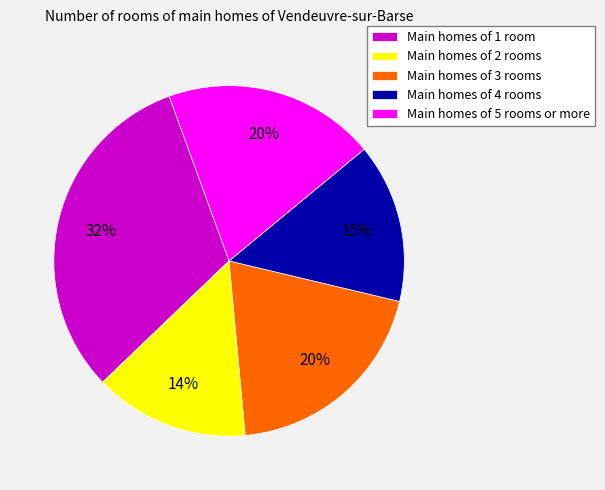

Is it true that Main homes of 2 rooms is 14% of the pie?

True